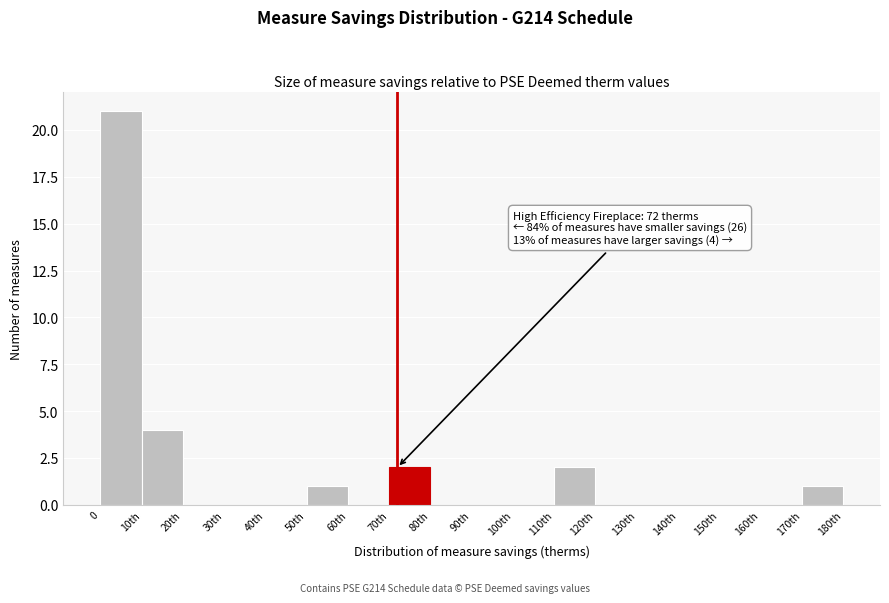

Reading right to left, transcribe all the data shown in this chart.

170th=1	160th=0	150th=0	140th=0	130th=0	120th=0	110th=2	100th=0	90th=0	80th=0	70th=2	60th=0	50th=1	40th=0	30th=0	20th=0	10th=4	0=21